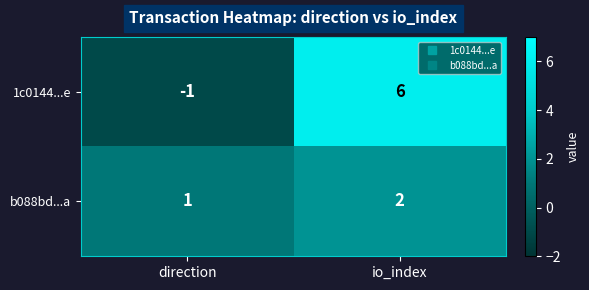

Reading left to right, transcribe all the data shown in this chart.

1c0144...e: -1	6
b088bd...a: 1	2